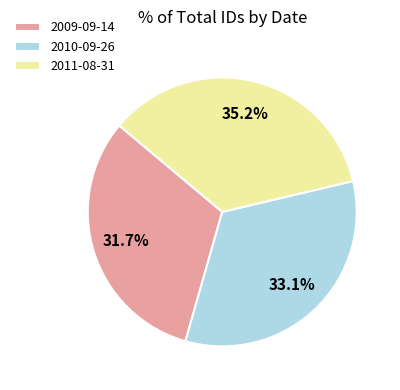

To the nearest percent, what percentage of the pie is 2011-08-31?

35%